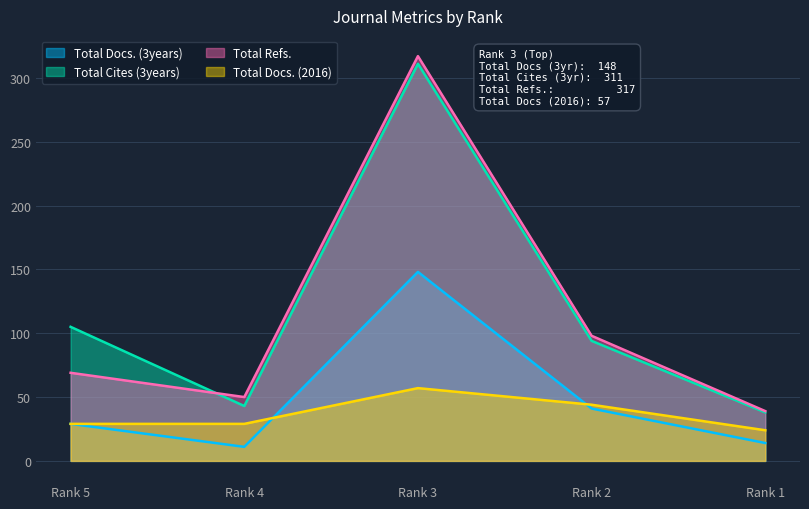

Where is the first local maximum for Total Docs. (2016)?

Rank 3